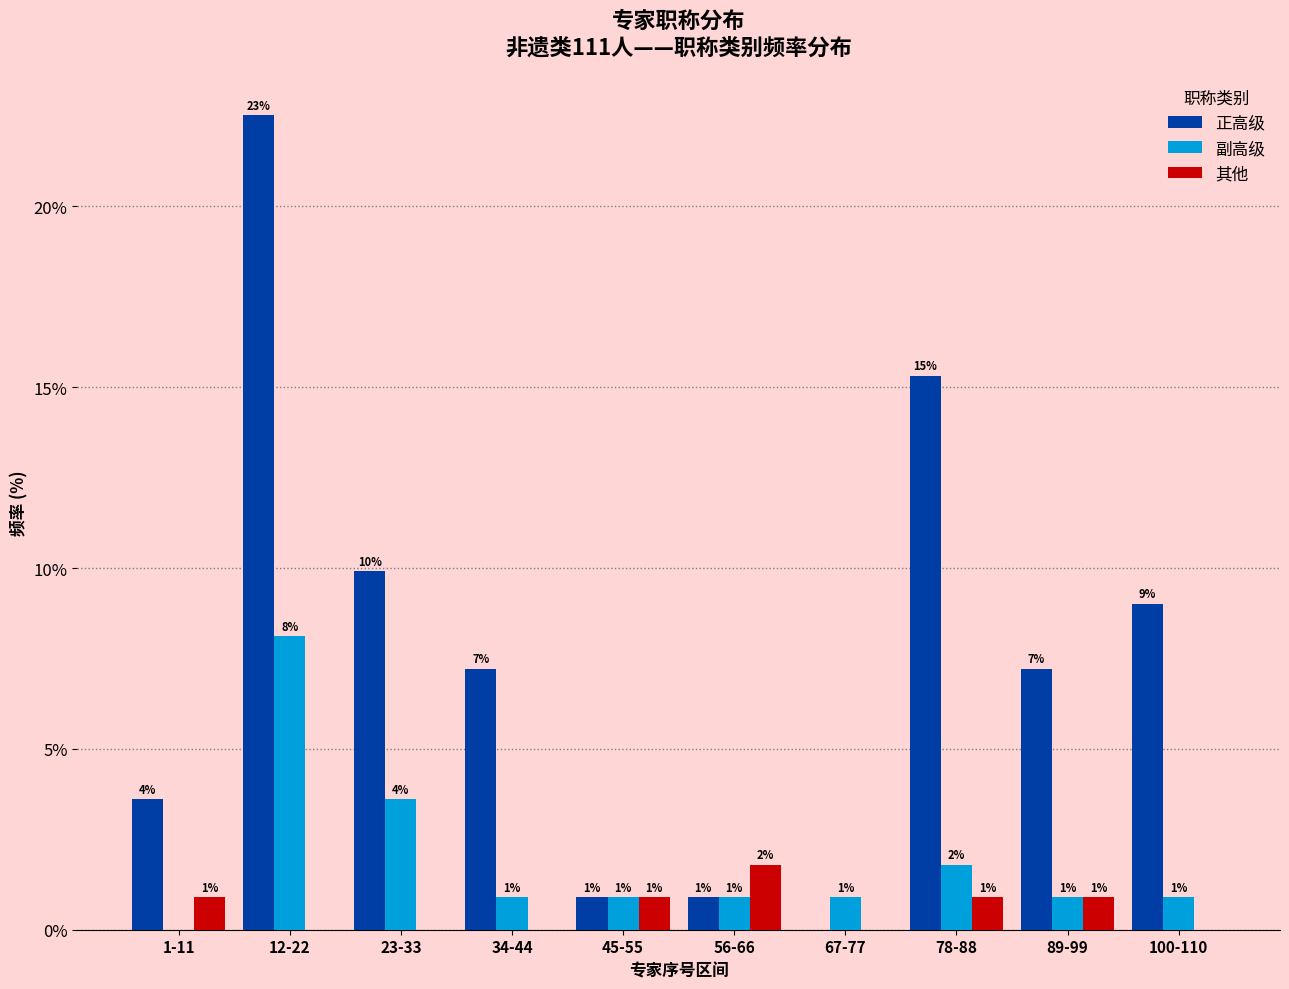

How many groups of bars are there?

10